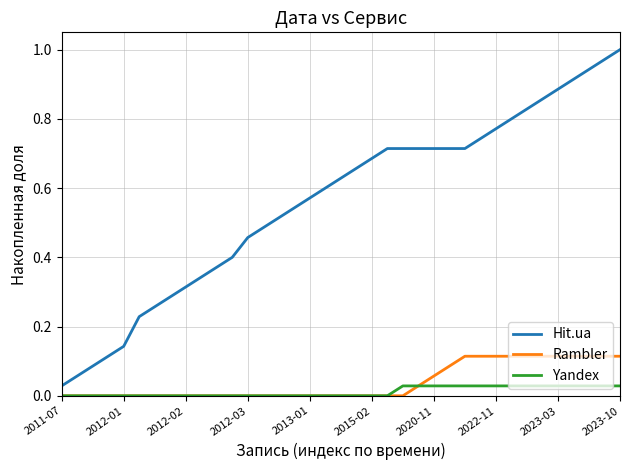

List the series in order of their peak value, highest first.

Hit.ua, Rambler, Yandex